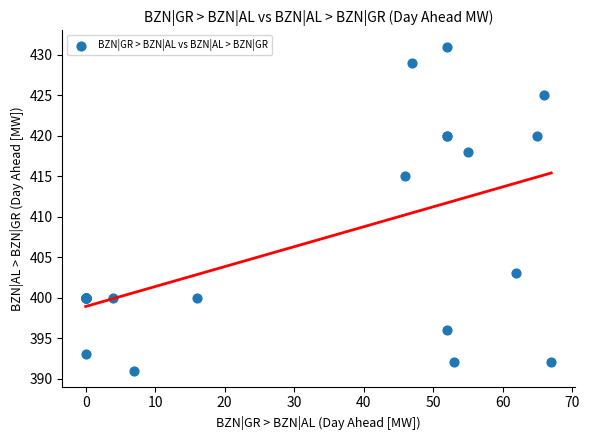

What Y value in the scatter plot is closest to 411?

415